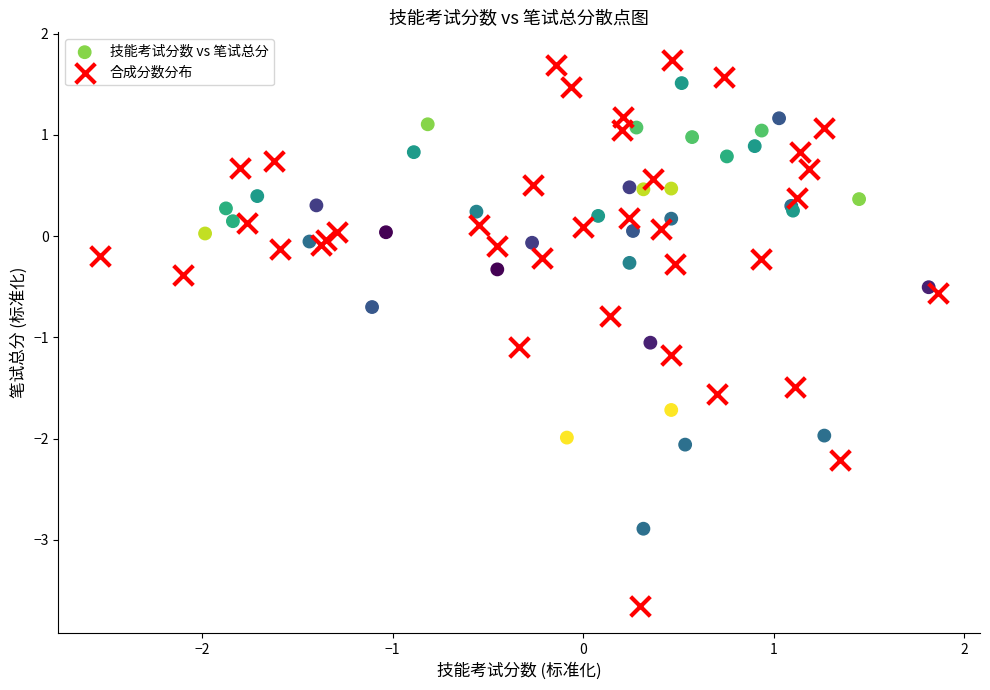

Which series contains the highest Y value?

合成分数分布